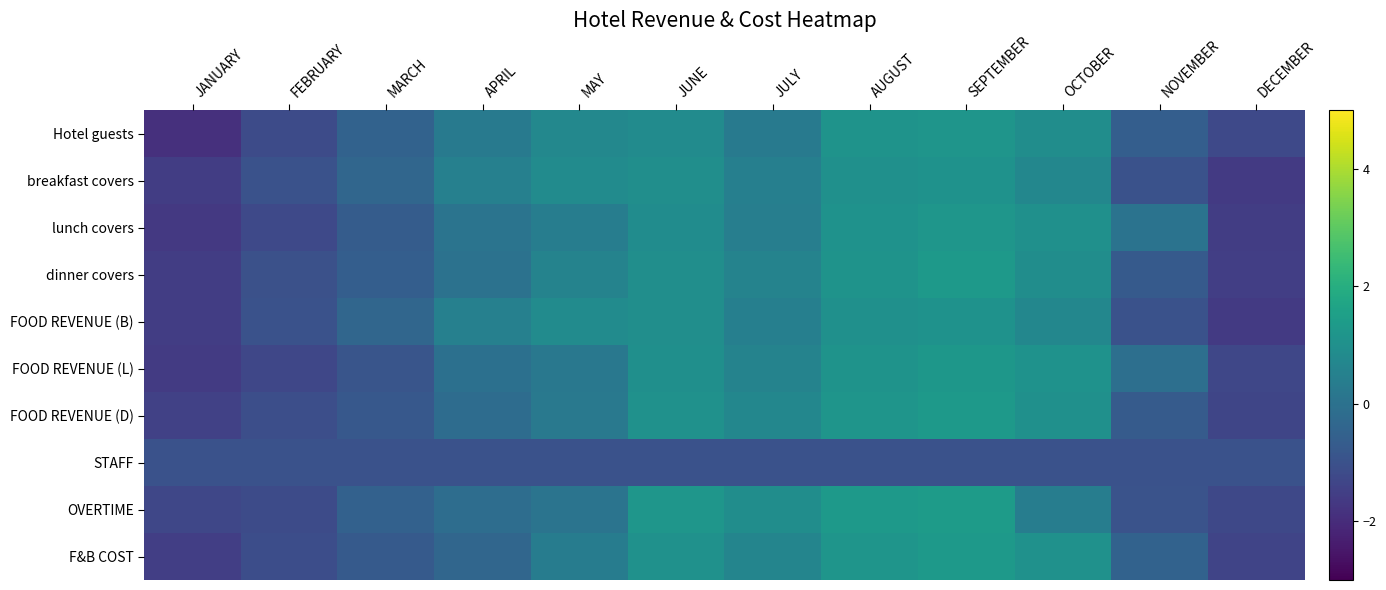

At DECEMBER, list the series in order from smallest to largest.

FOOD REVENUE (B), breakfast covers, lunch covers, dinner covers, F&B COST, FOOD REVENUE (D), FOOD REVENUE (L), OVERTIME, Hotel guests, STAFF